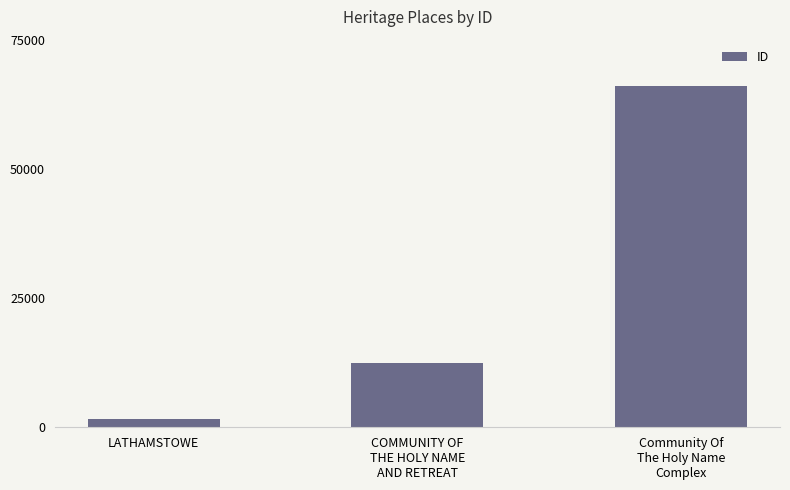

What is the difference between the values at COMMUNITY OF
THE HOLY NAME
AND RETREAT and LATHAMSTOWE?

10800